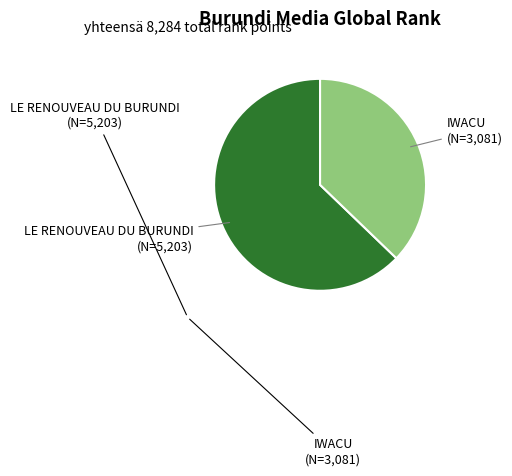

Does any single category account for the majority?

Yes